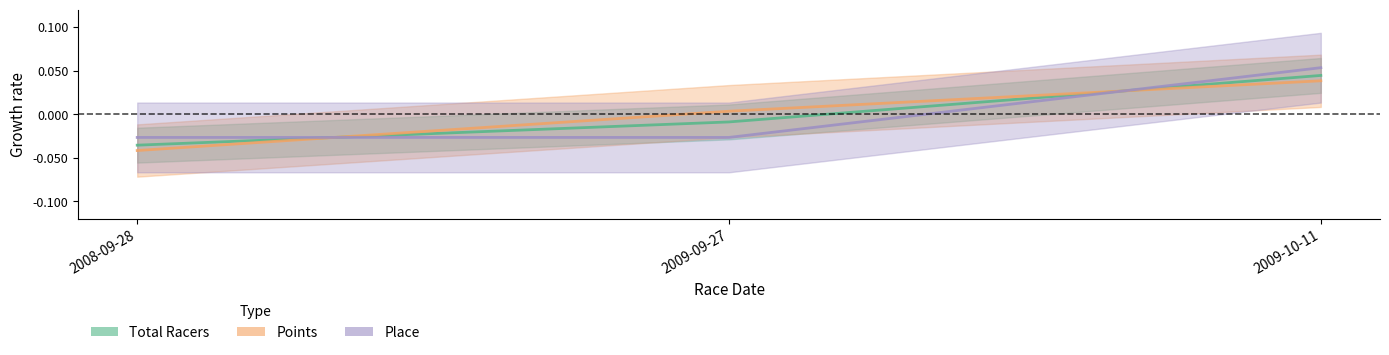

Rank the categories by Total Racers value from highest to lowest.

2009-10-11, 2009-09-27, 2008-09-28